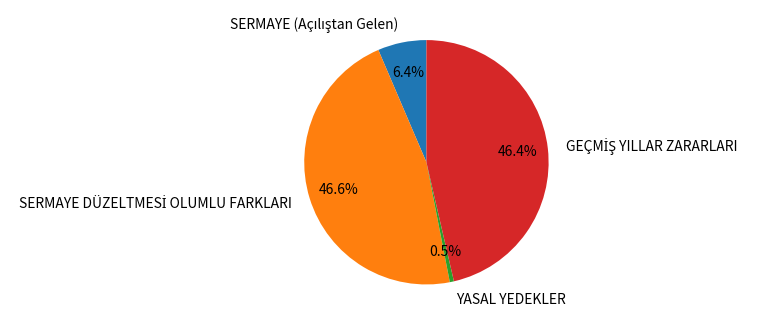

Which category has the smallest portion of the pie?

YASAL YEDEKLER